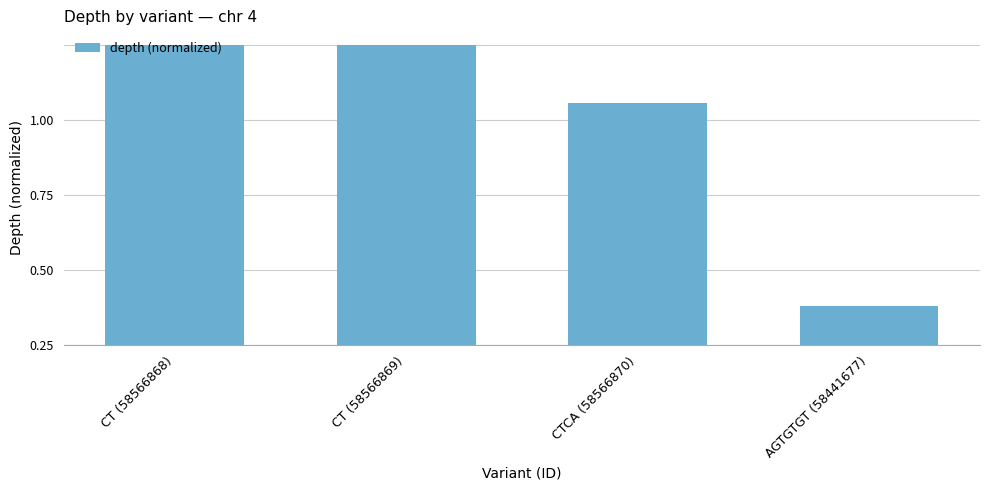

Between CTCA (58566870) and AGTGTGT (58441677), which is larger?

CTCA (58566870)